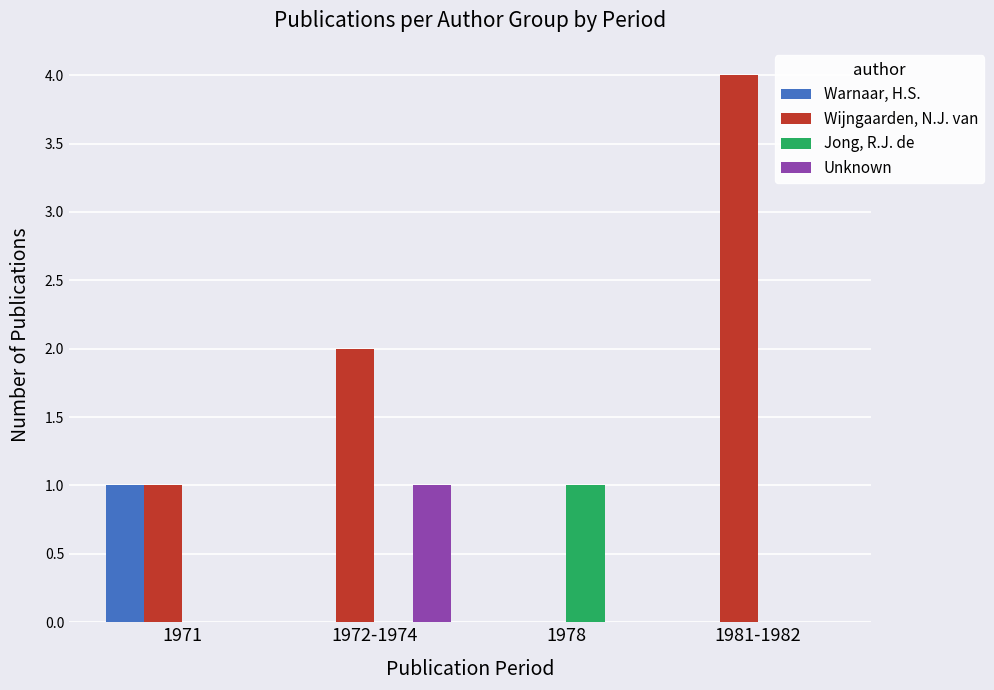

Reading left to right, extract all data points from this chart.

Warnaar, H.S.: 1971=1	1972-1974=0	1978=0	1981-1982=0
Wijngaarden, N.J. van: 1971=1	1972-1974=2	1978=0	1981-1982=4
Jong, R.J. de: 1971=0	1972-1974=0	1978=1	1981-1982=0
Unknown: 1971=0	1972-1974=1	1978=0	1981-1982=0